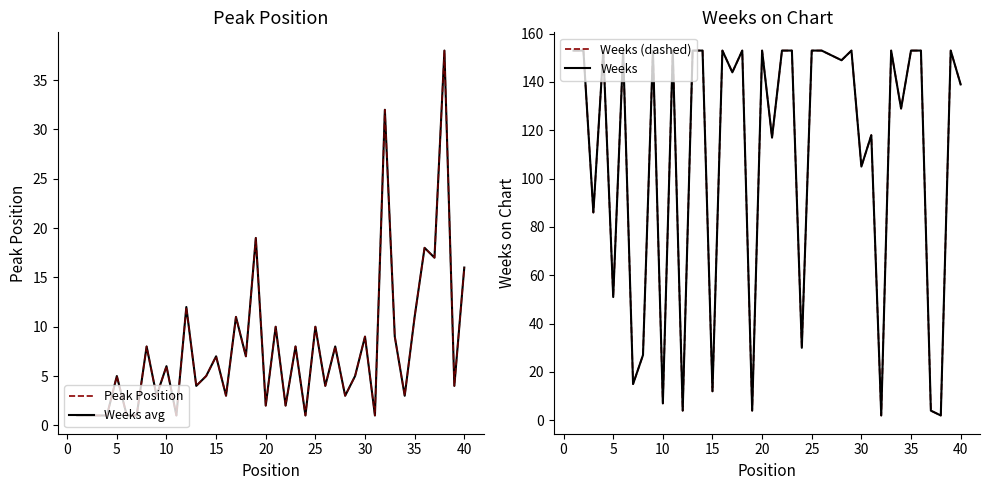

In Peak Position (dashed), how many points are lower than both neighbors (excluding endpoints)?

14